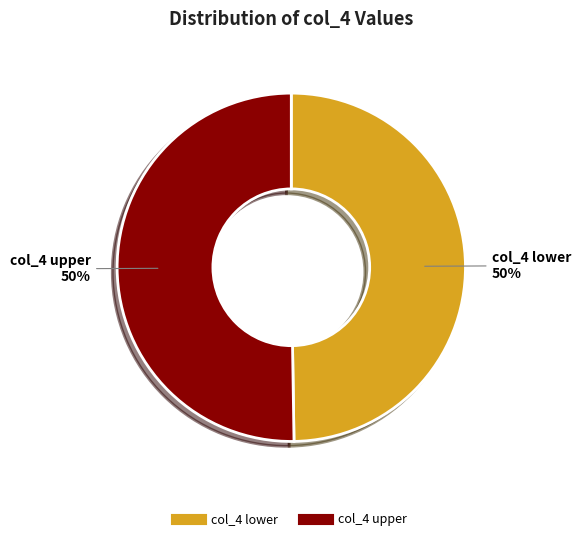

How many slices are in this pie chart?

2